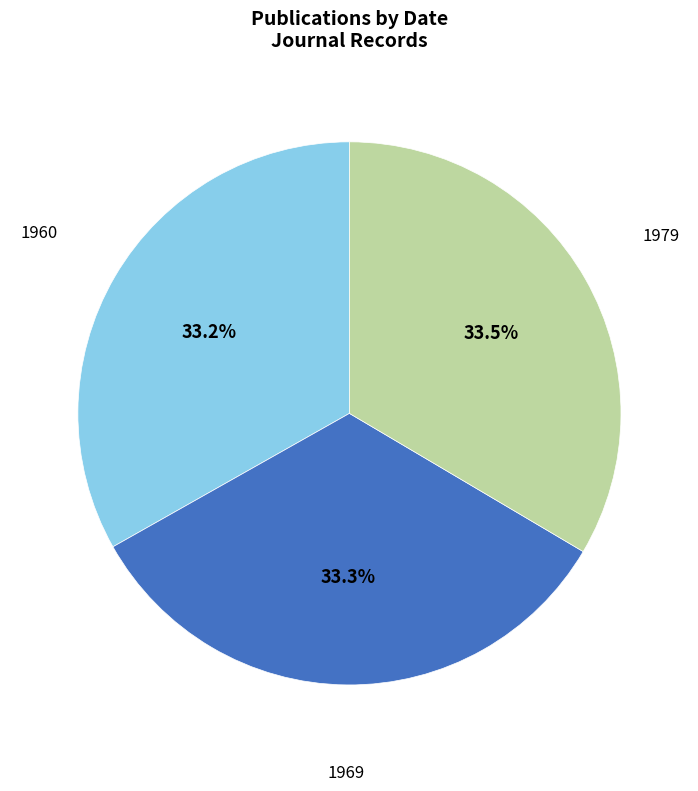

How many slices are in this pie chart?

3